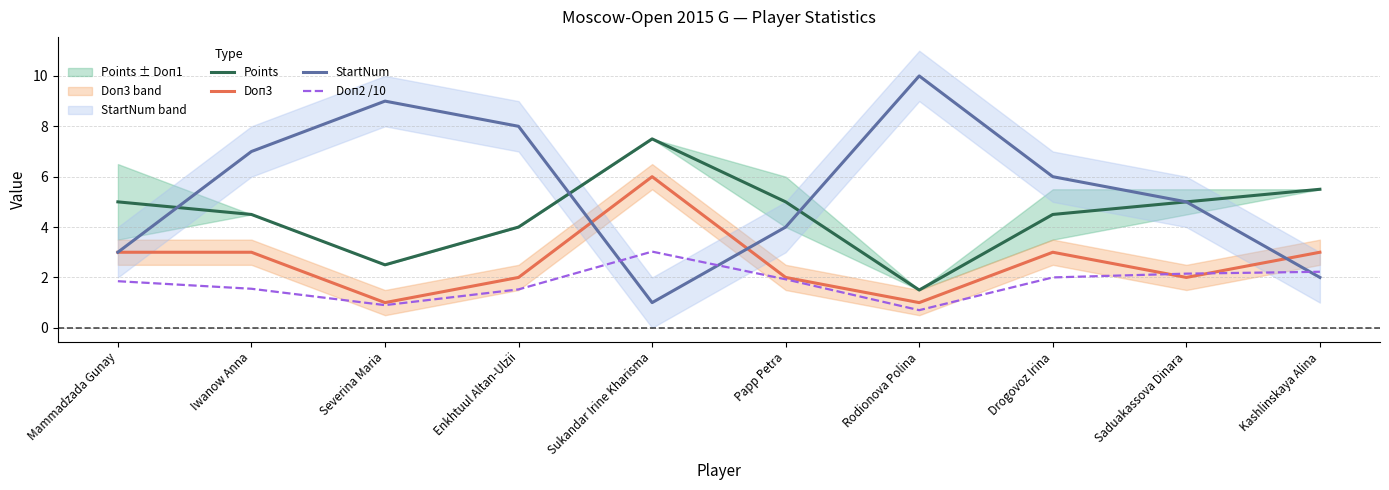

What is the maximum value shown in the chart?

10.0